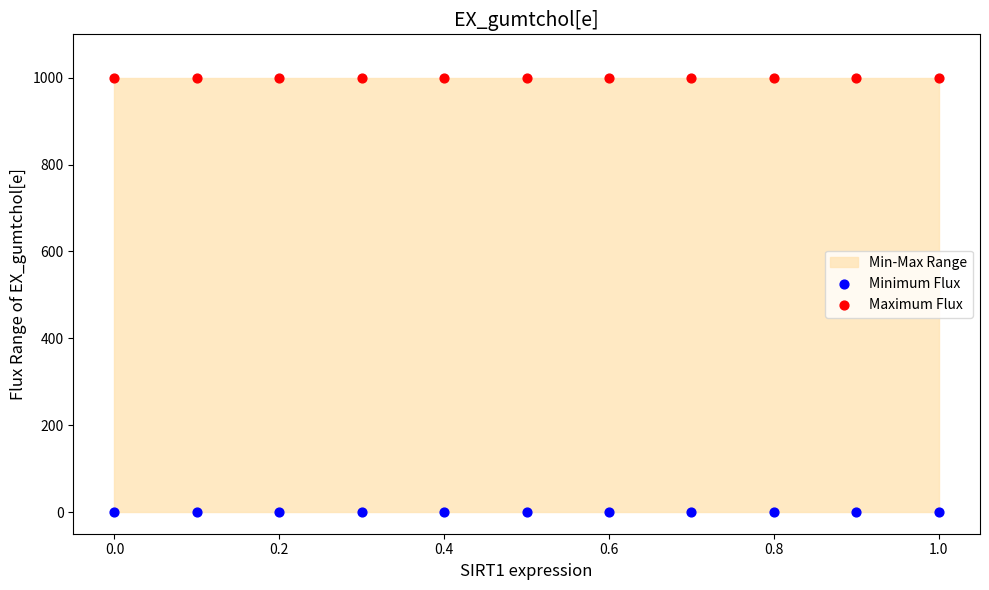

Which series reaches the maximum Y coordinate?

Maximum Flux